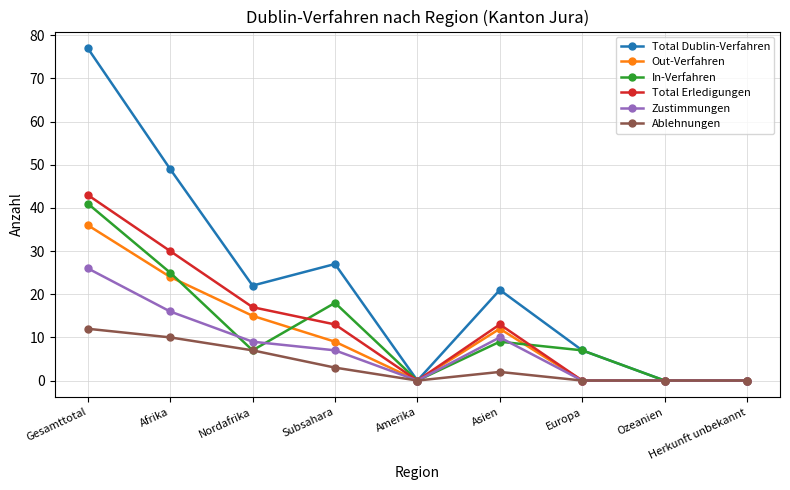

What is the maximum value for Out-Verfahren?

36